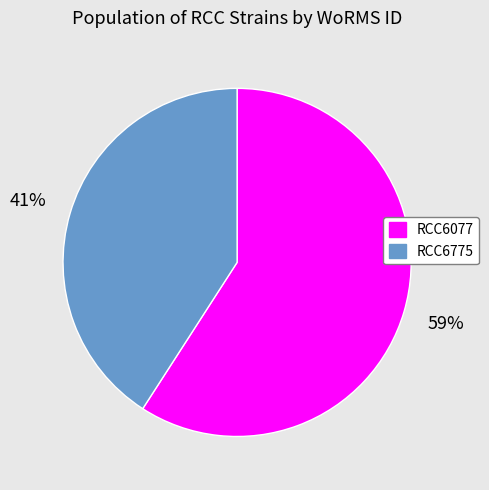

To the nearest percent, what percentage of the pie is RCC6775?

41%